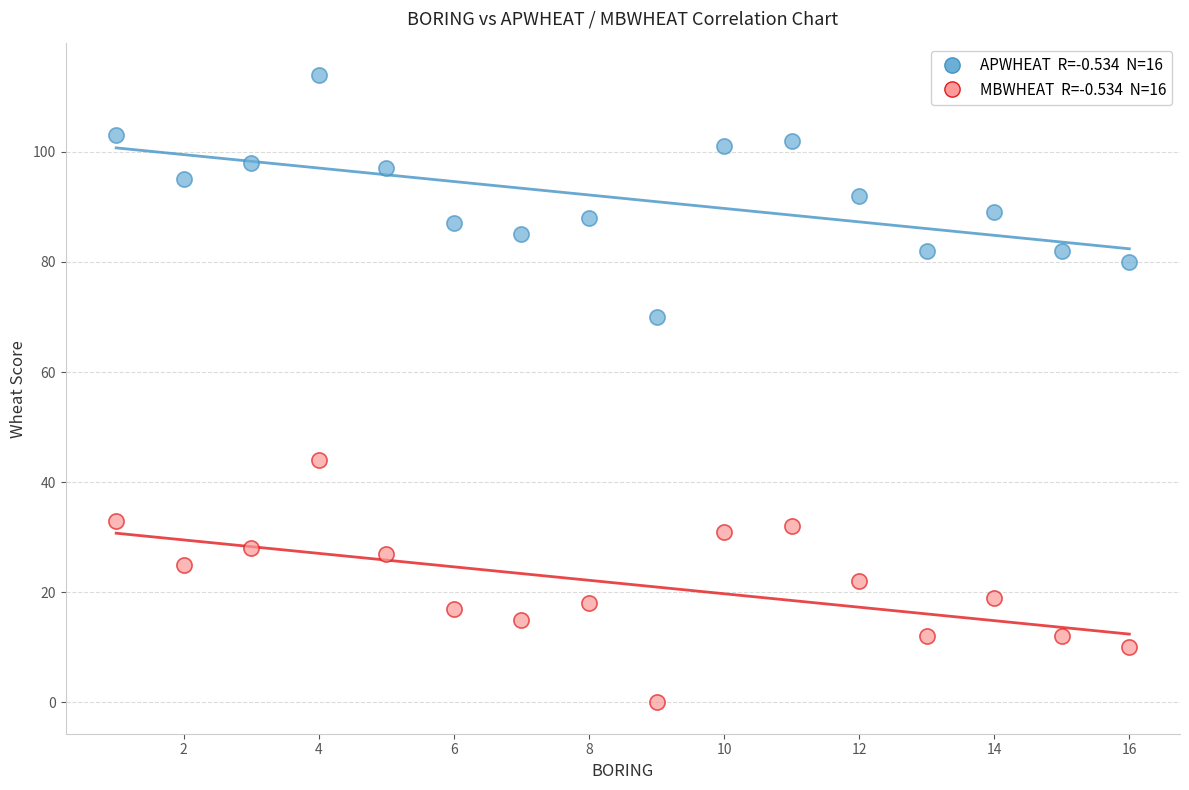

Across all data points, what is the range of X values (max minus min)?

15